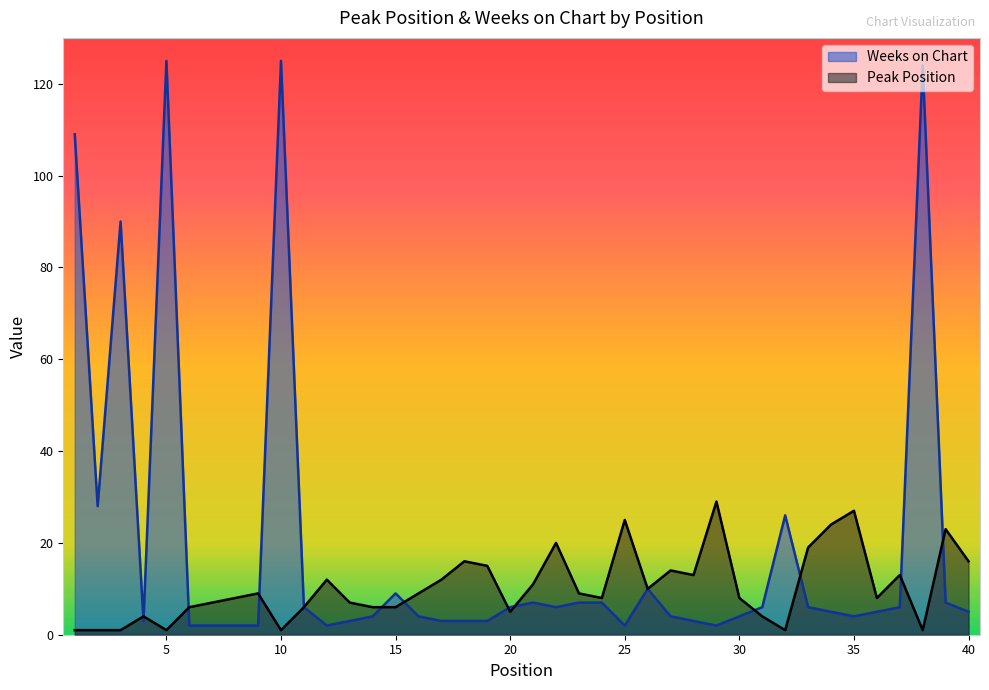

What is the maximum value shown in the chart?

125